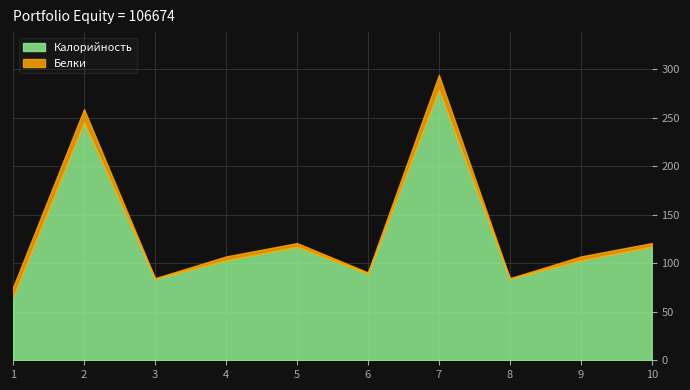

What is the sum of all Белки values?

57.3